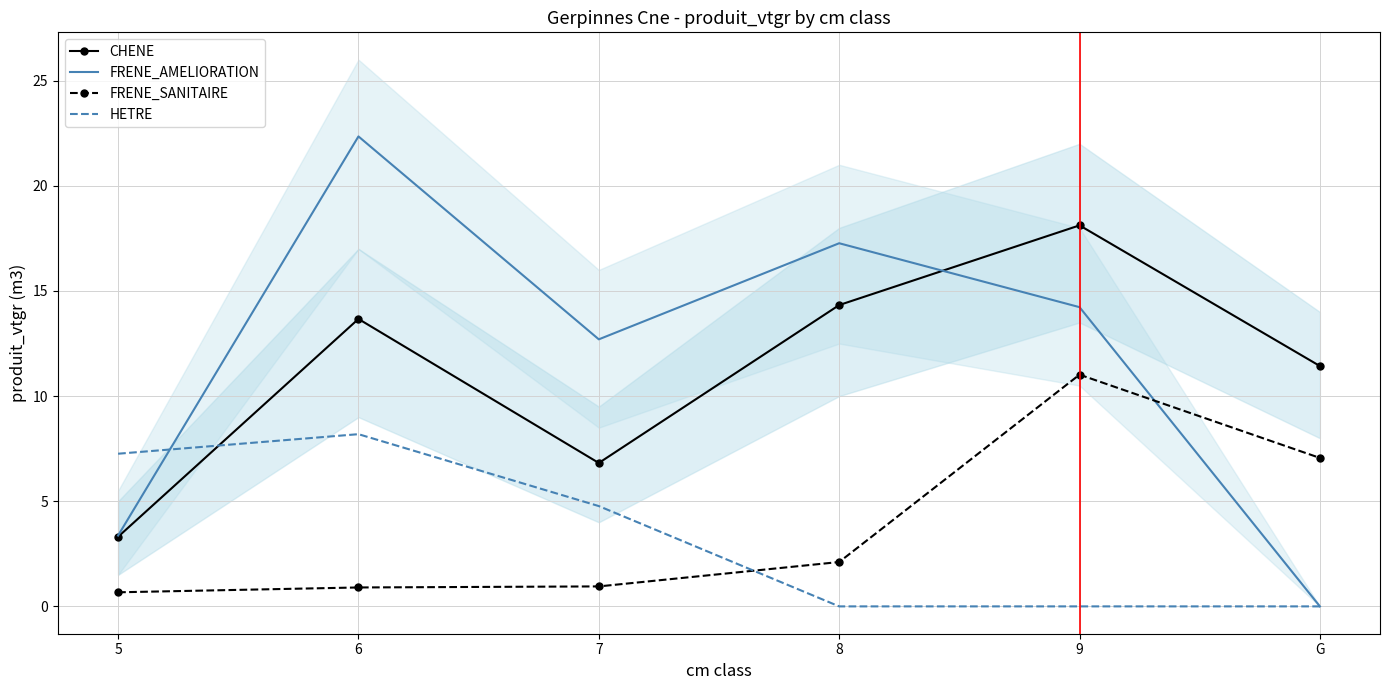

Reading right to left, extract all data points from this chart.

CHENE: G=11.4	9=18.1	8=14.3	7=6.8	6=13.7	5=3.3
FRENE_AMELIORATION: G=0.0	9=14.2	8=17.3	7=12.7	6=22.4	5=3.4
FRENE_SANITAIRE: G=7.1	9=11.0	8=2.1	7=0.9	6=0.9	5=0.7
HETRE: G=0.0	9=0.0	8=0.0	7=4.8	6=8.2	5=7.3